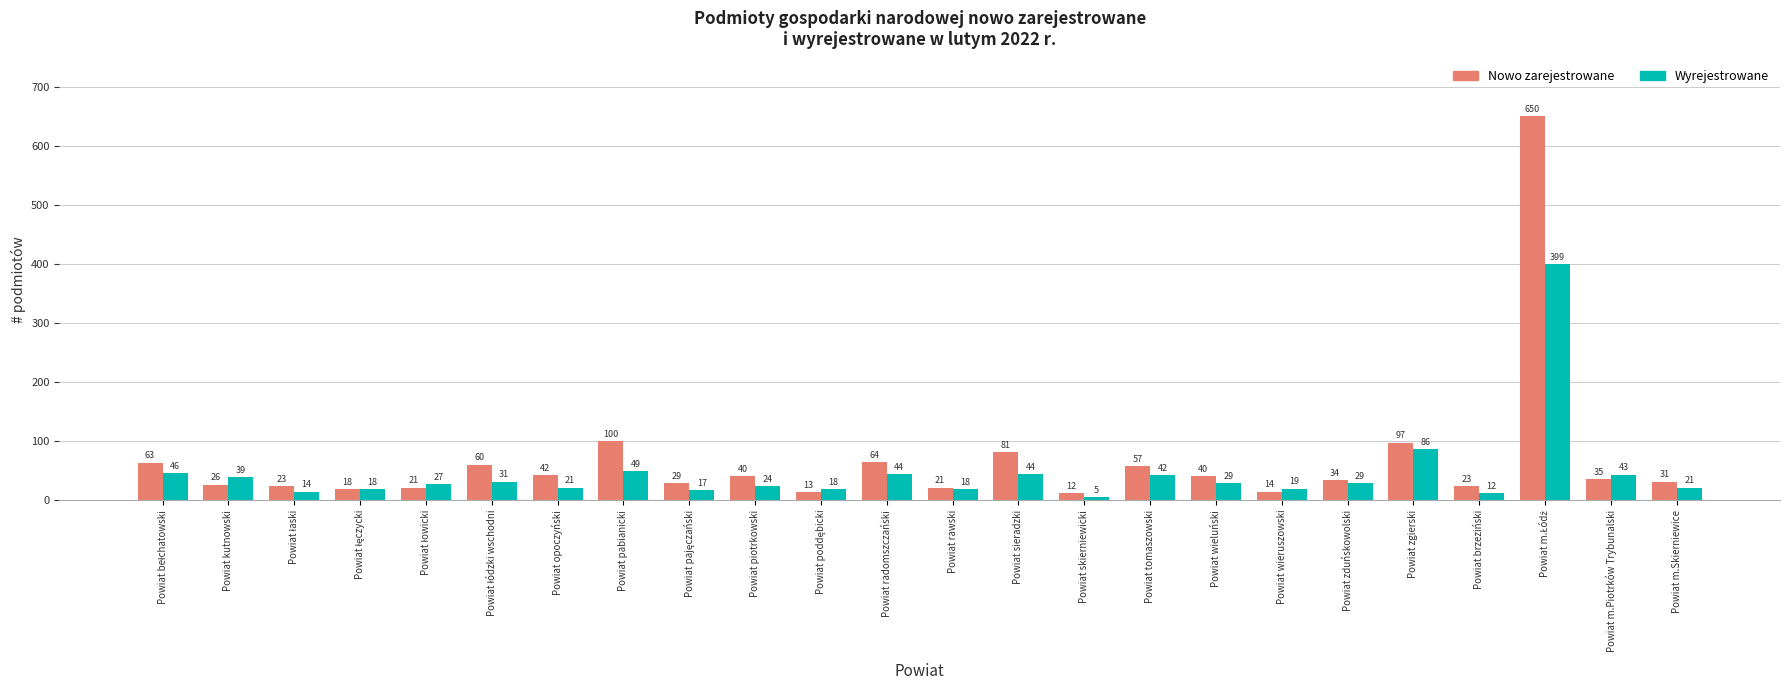

Are the bars grouped side by side (vs. stacked)?

Yes